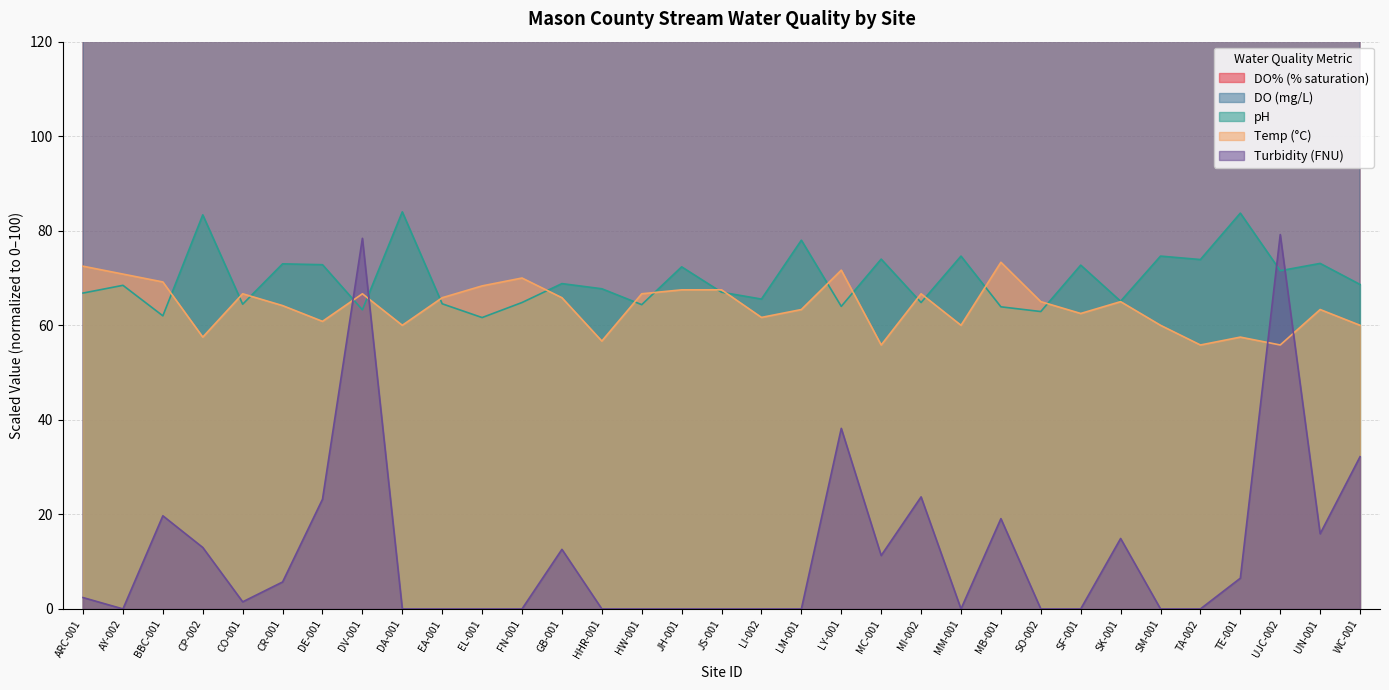

Is the value of pH at HHR-001 greater than the value of Temp (°C) at TA-002?

Yes